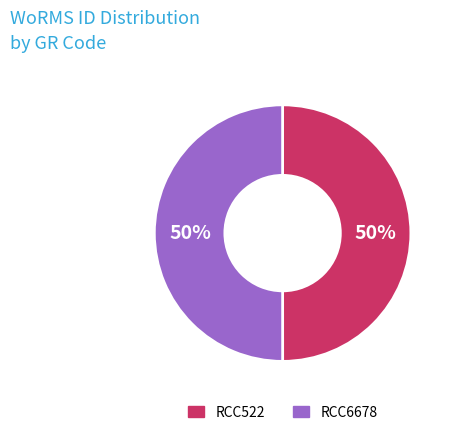

Is the sum of RCC6678 and RCC522 greater than half?

Yes